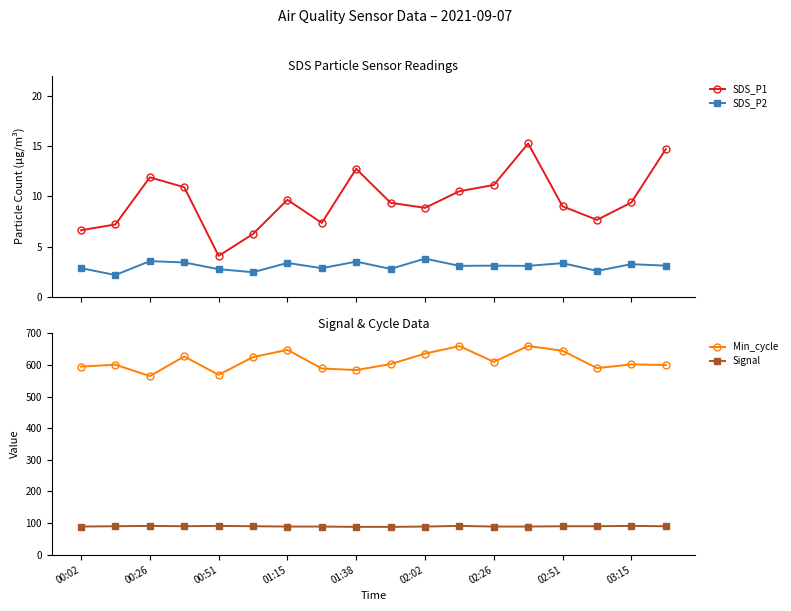

What is the value of the SDS_P2 point at the 7th from the left?

3.4